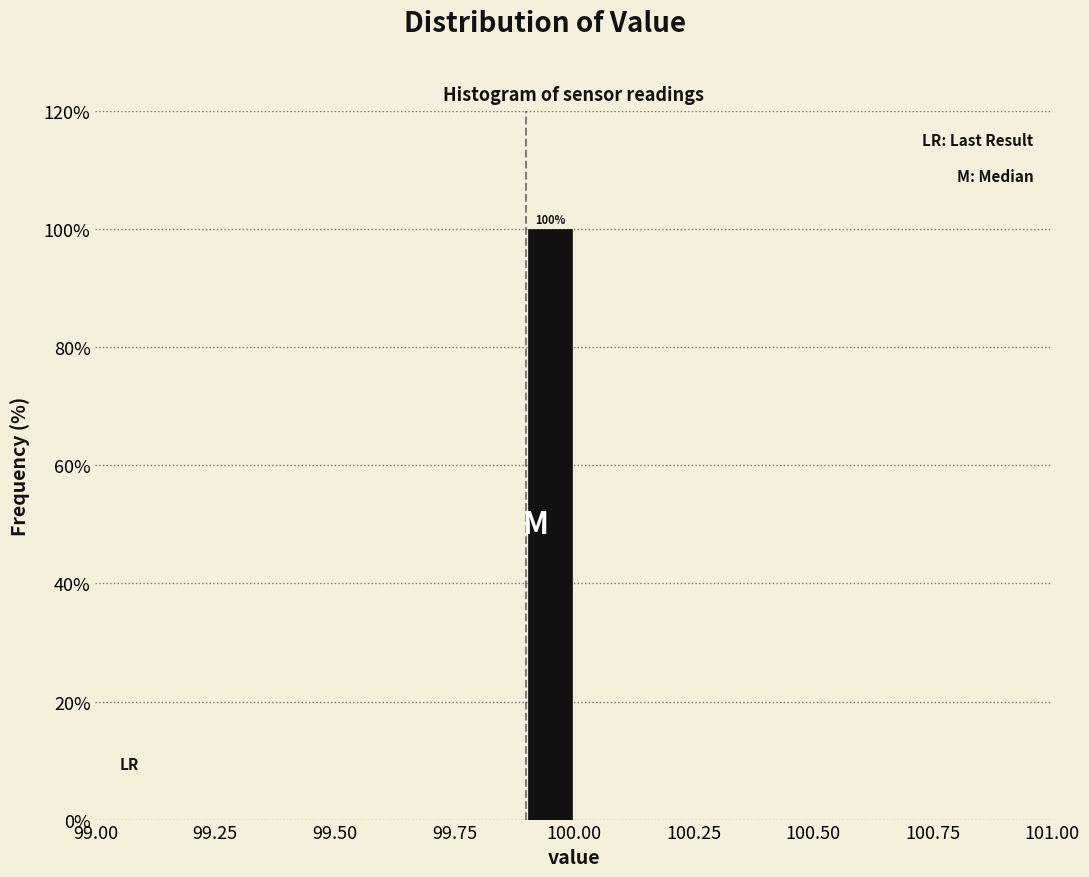

Read against the x-axis, roughly where is the centre of the tallest bar?

99.95